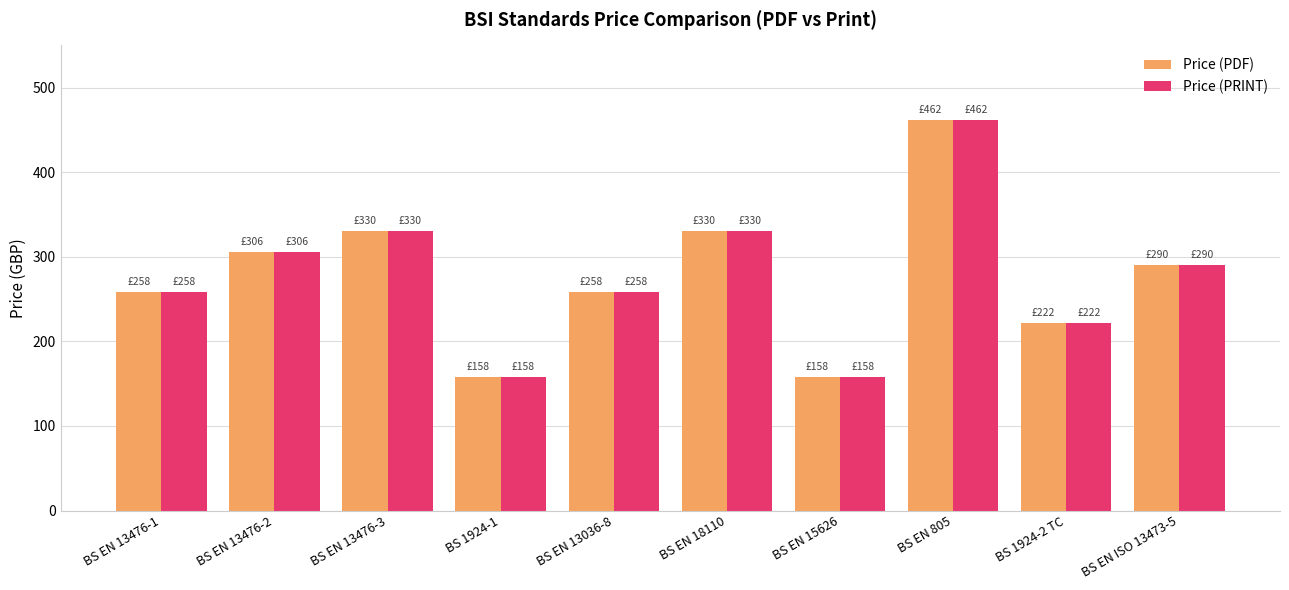

What is the minimum value for Price (PDF)?

158